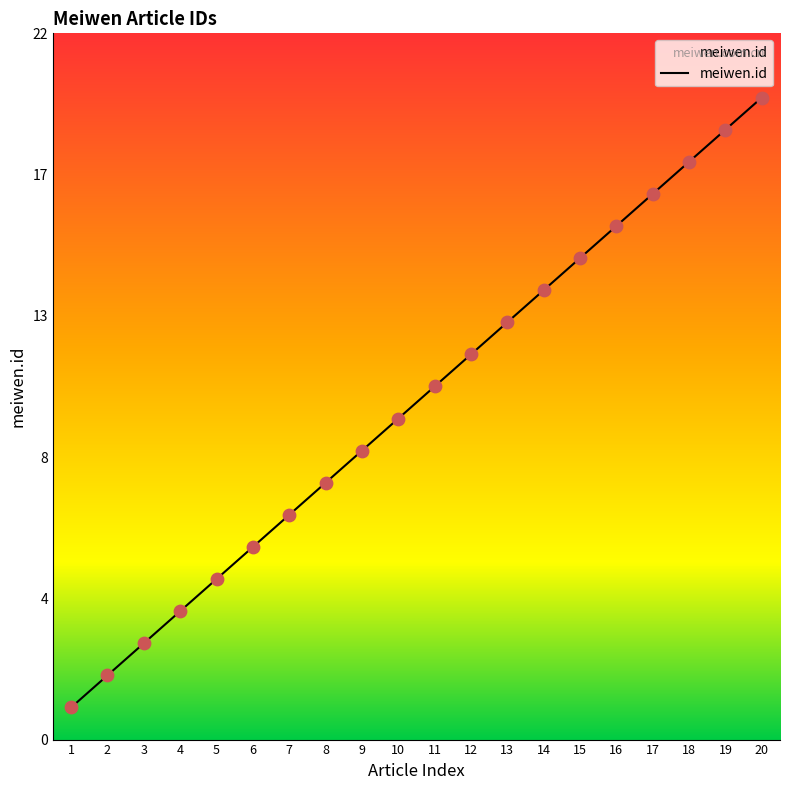

What is the ratio of the value at 15 to the value at 13?

1.2